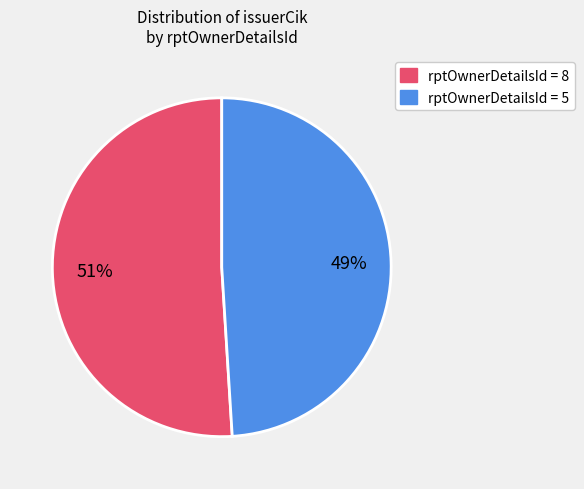

To the nearest percent, what is the difference between the largest and smallest slice percentages?

2%